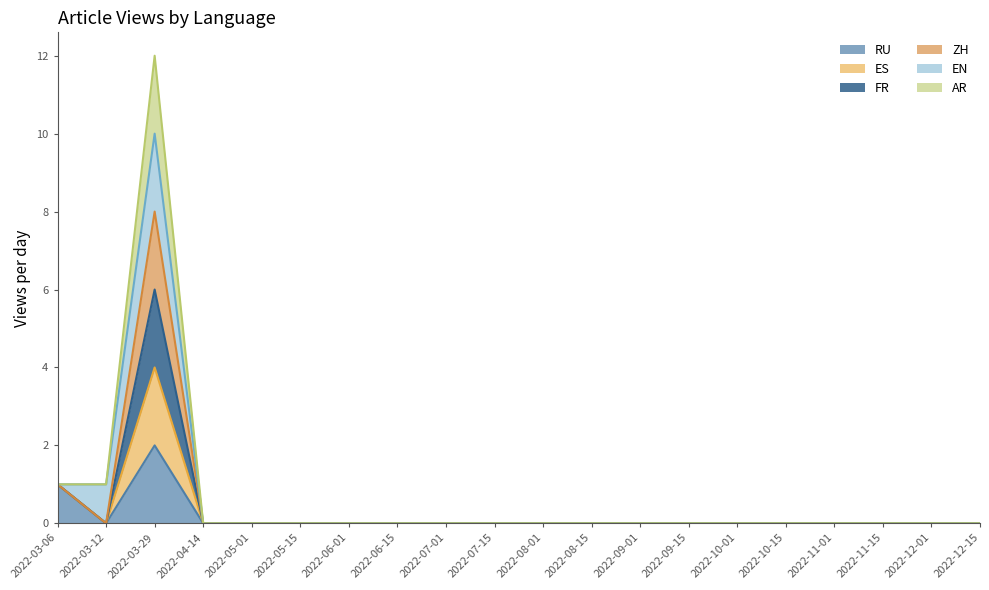

Which category has the lowest value across all series?

2022-03-12